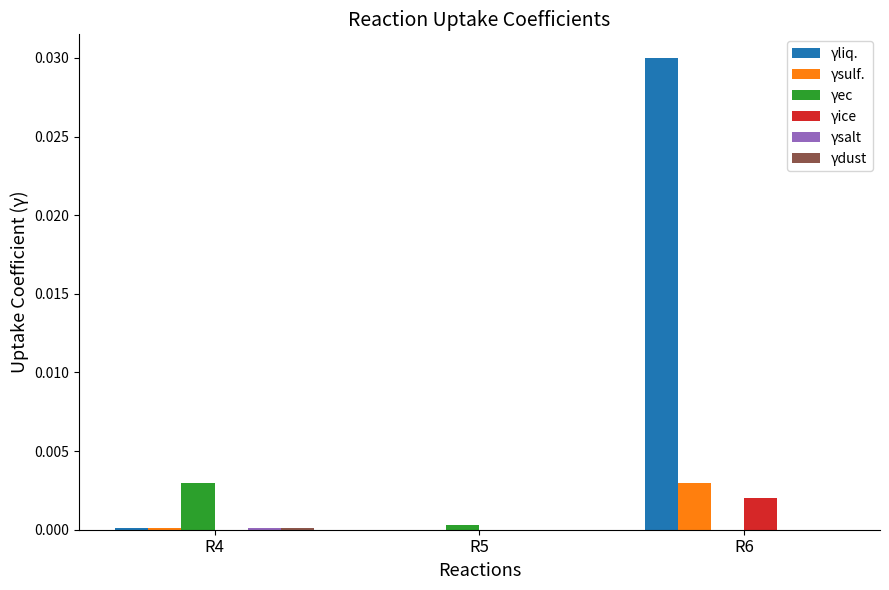

Count the number of categories in the chart.

3